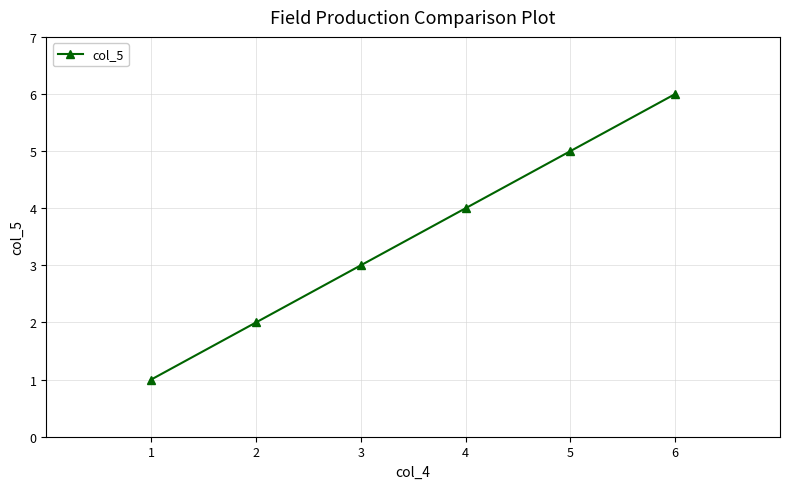

What is the change in value from 3 to 4?

+1